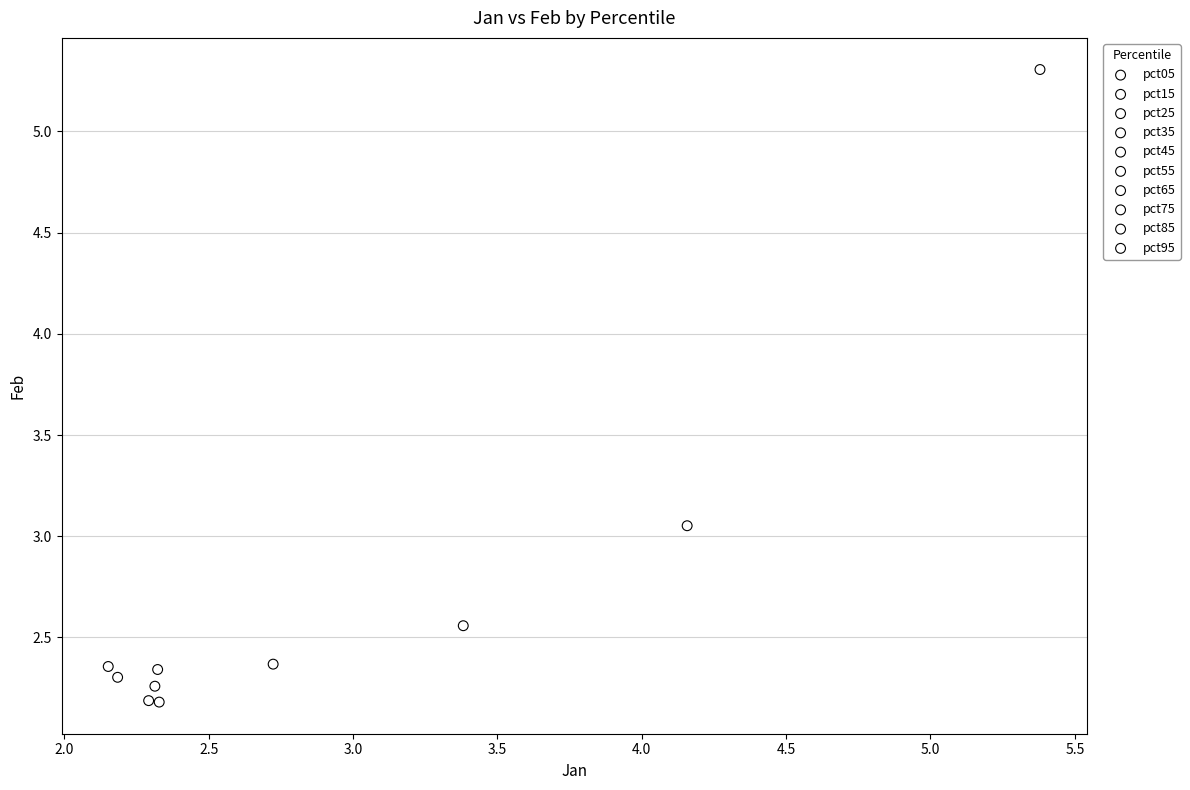

What are all the series names shown in the legend?

pct05, pct15, pct25, pct35, pct45, pct55, pct65, pct75, pct85, pct95